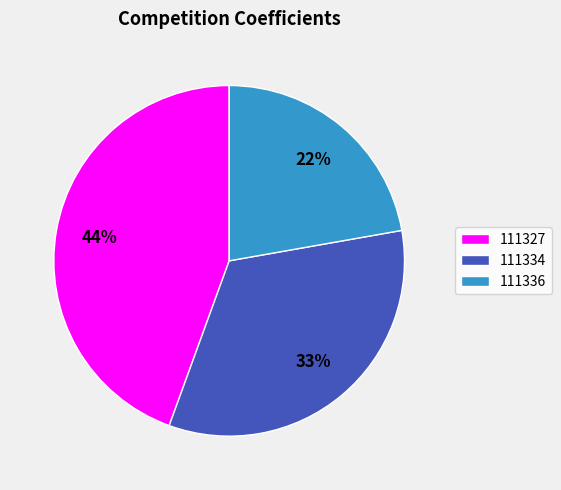

What is the smallest slice in the pie chart?

111336